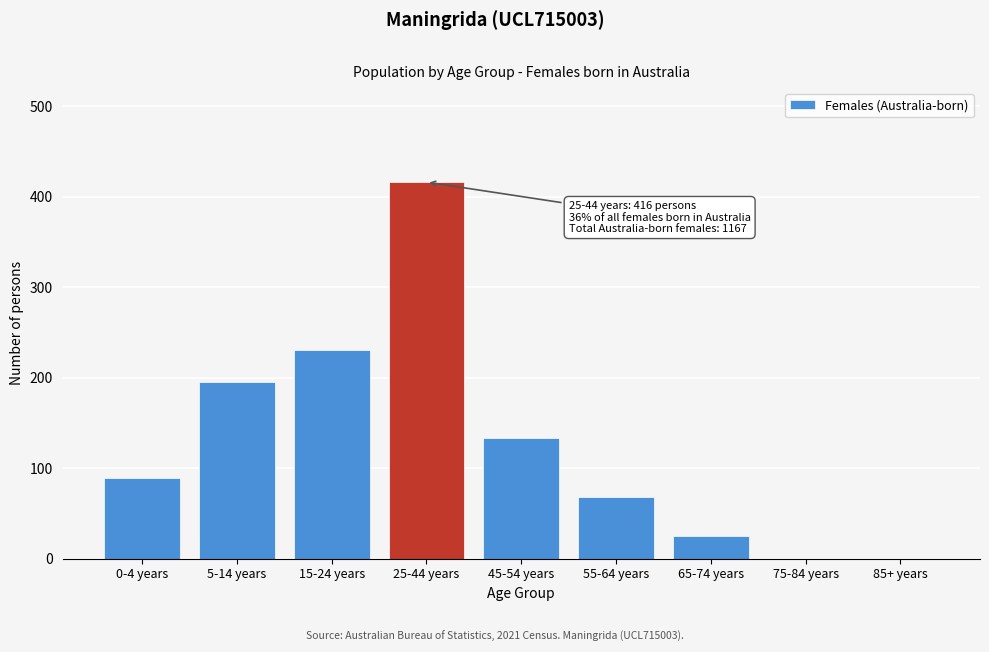

Reading right to left, what are all the values shown in this chart?

85+ years=0	75-84 years=0	65-74 years=25	55-64 years=68	45-54 years=133	25-44 years=416	15-24 years=231	5-14 years=195	0-4 years=89